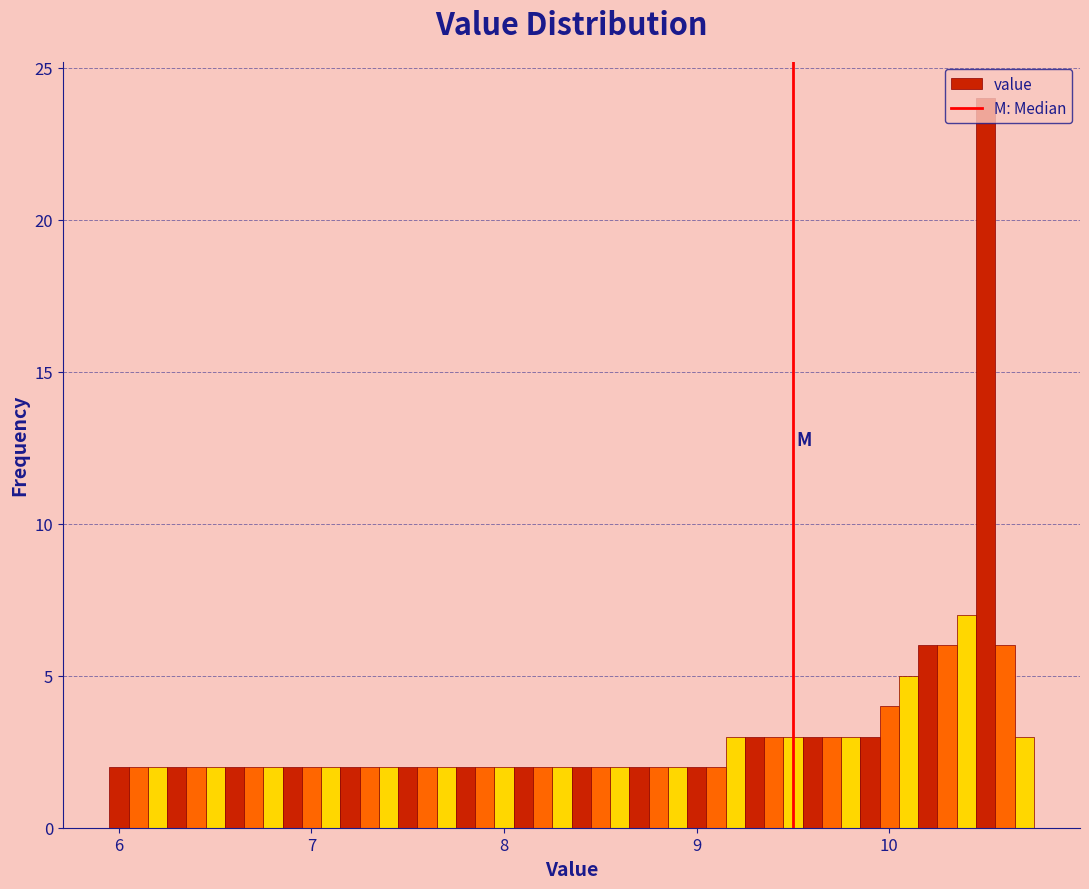

Around what value on the x-axis is the tallest bar? Give the approximate position of its centre, as read against the axis.

10.5